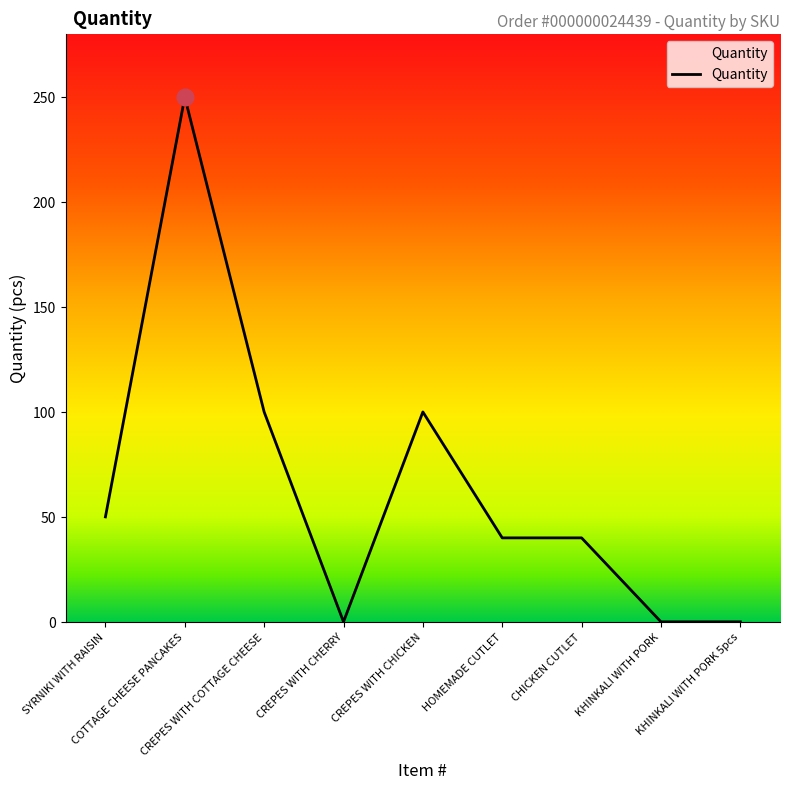

True or false: the data shows 166 at KHINKALI WITH PORK 5pcs.

False